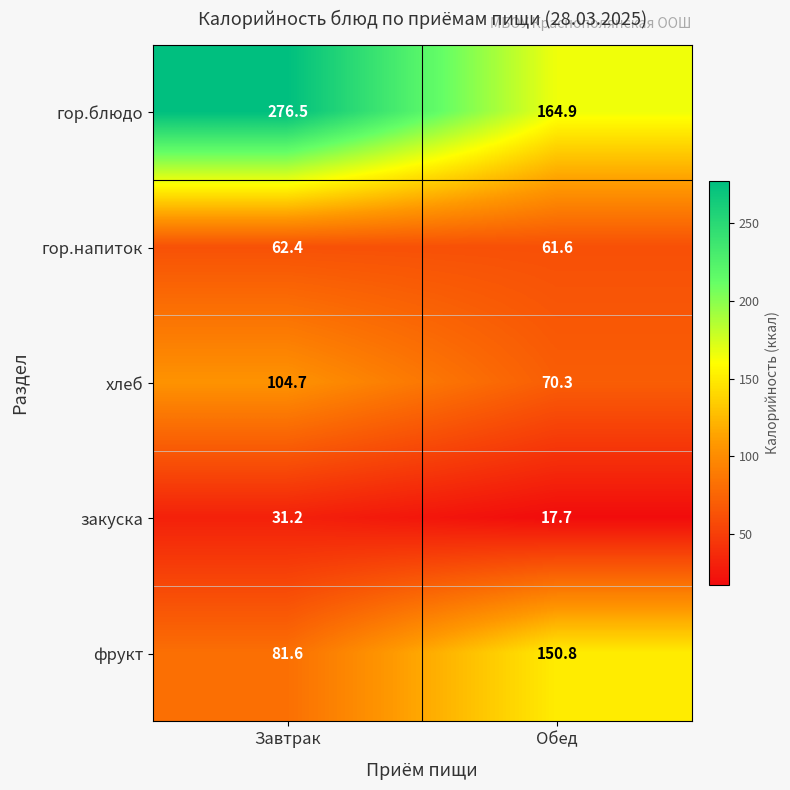

What is the sum of the хлеб values at Завтрак and Обед?

175.0